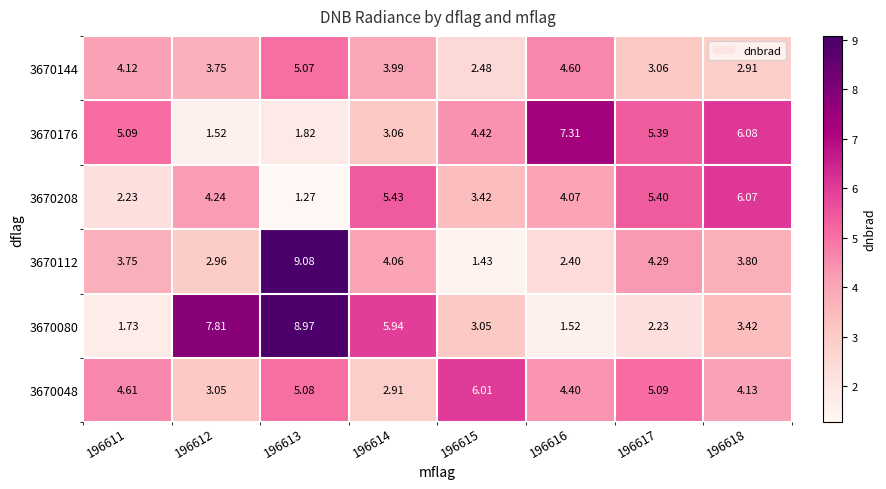

Is the value of 3670080 at 196612 greater than the value of 3670144 at 196618?

Yes